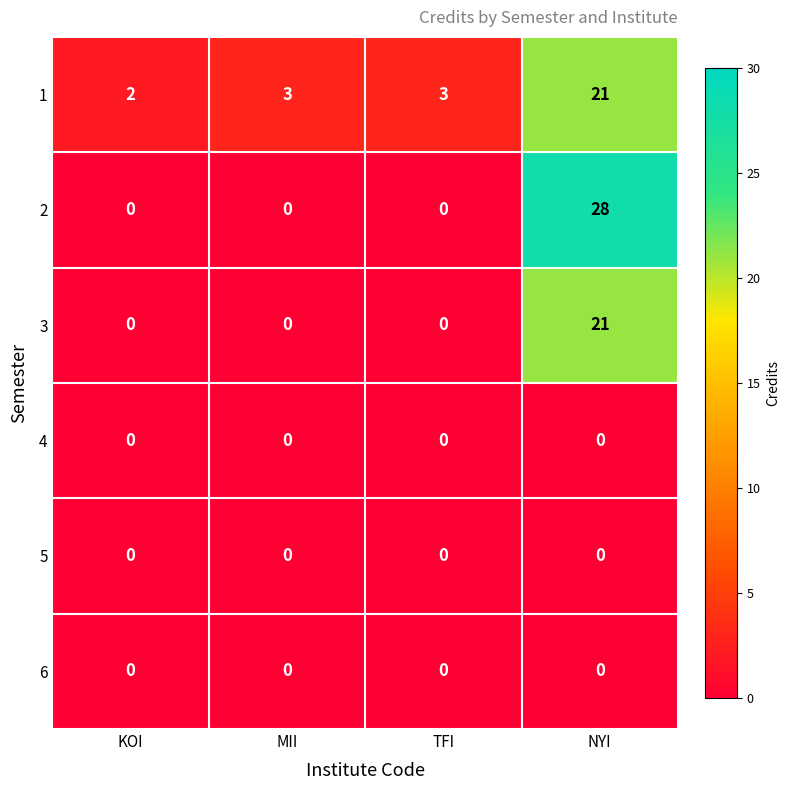

What is the greatest value displayed?

28